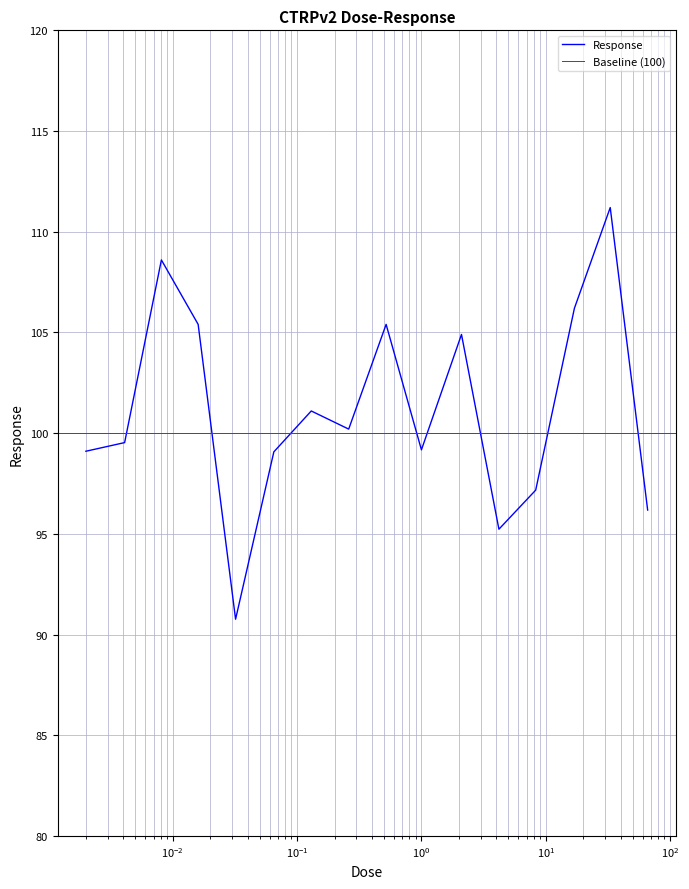

What is the average value?

101.2